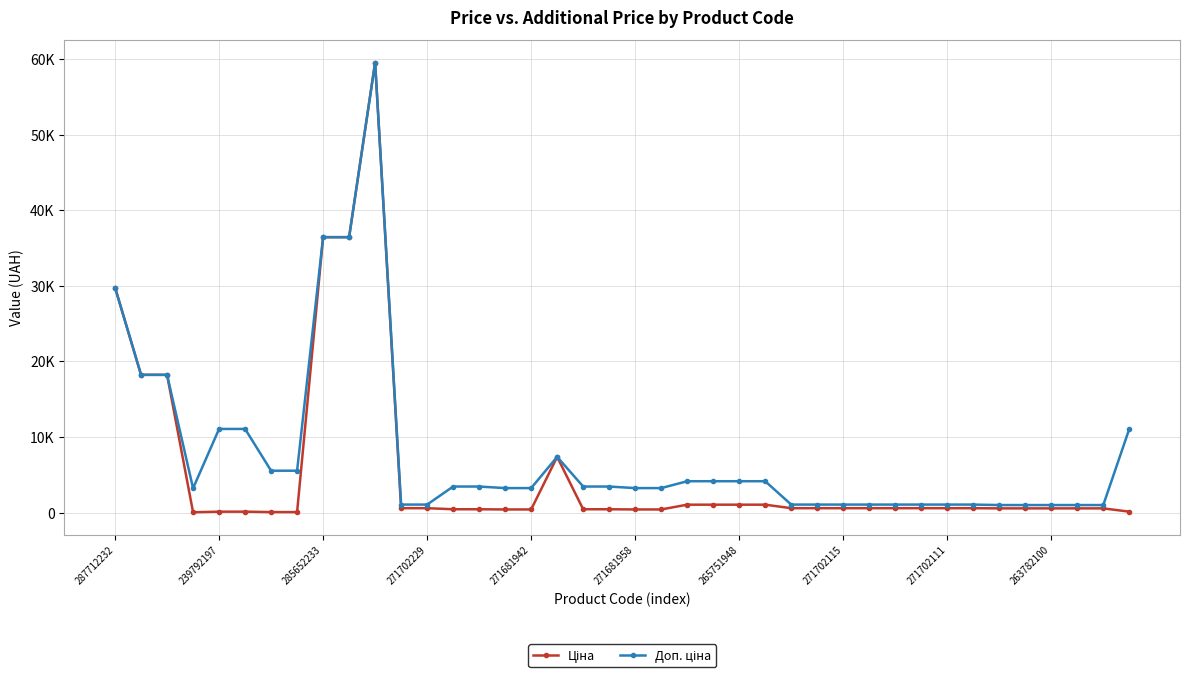

Is this an area chart (filled region under the line)?

No